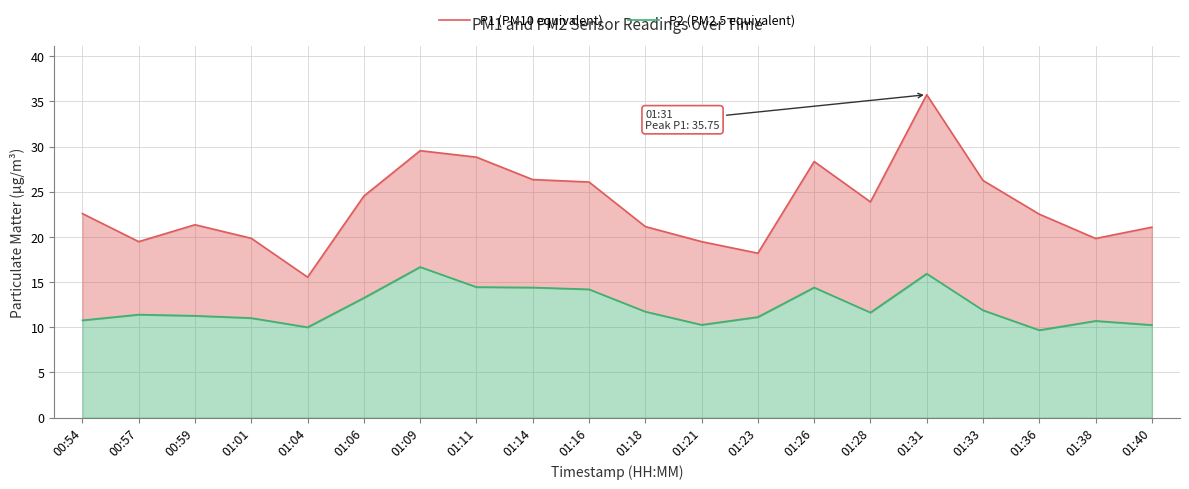

What is the difference between the maximum and second lowest values in the P2 (PM2.5 equivalent) series?

6.7